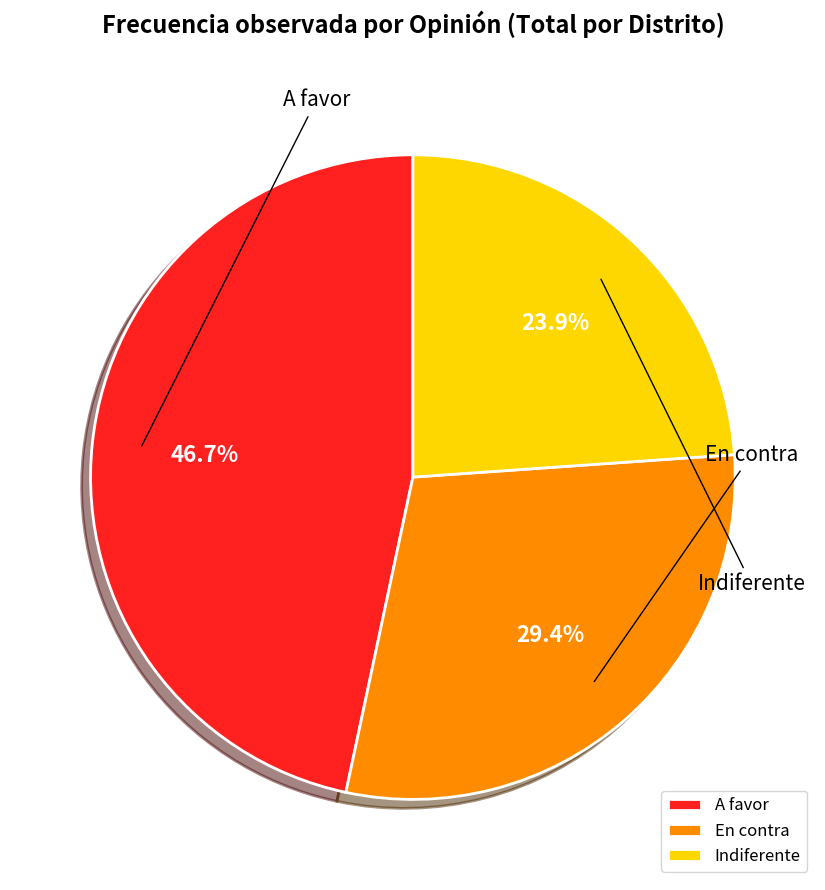

To the nearest percent, what is the average slice percentage?

33%